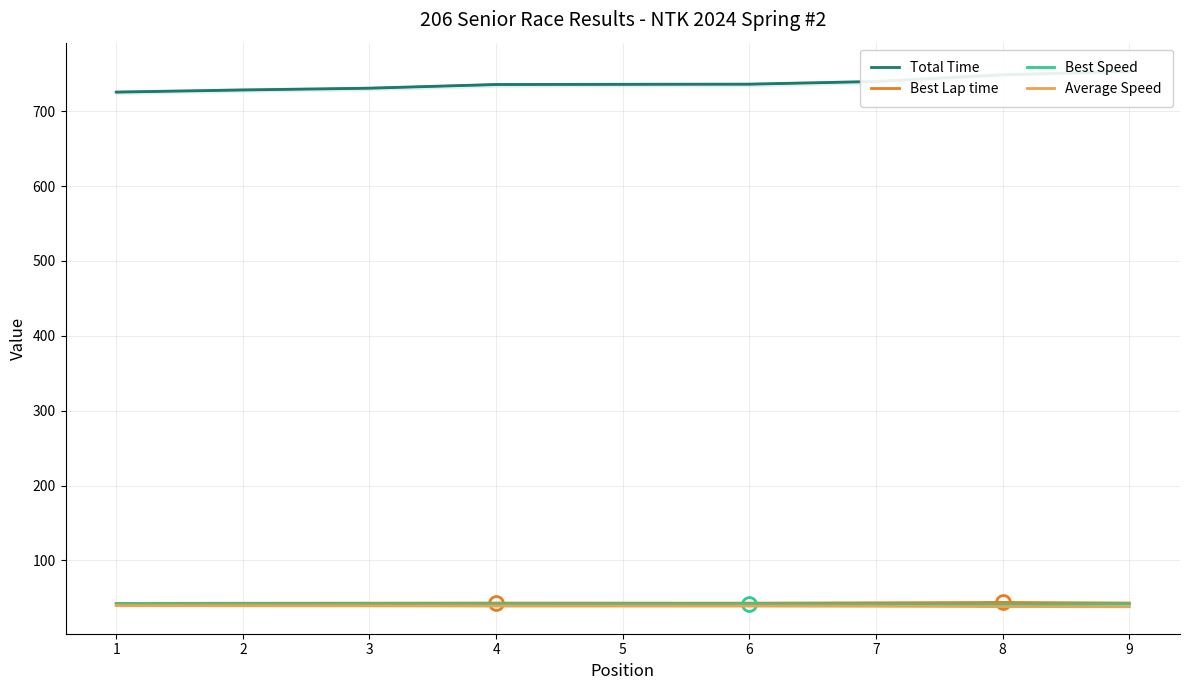

How many lines are shown in the chart?

4